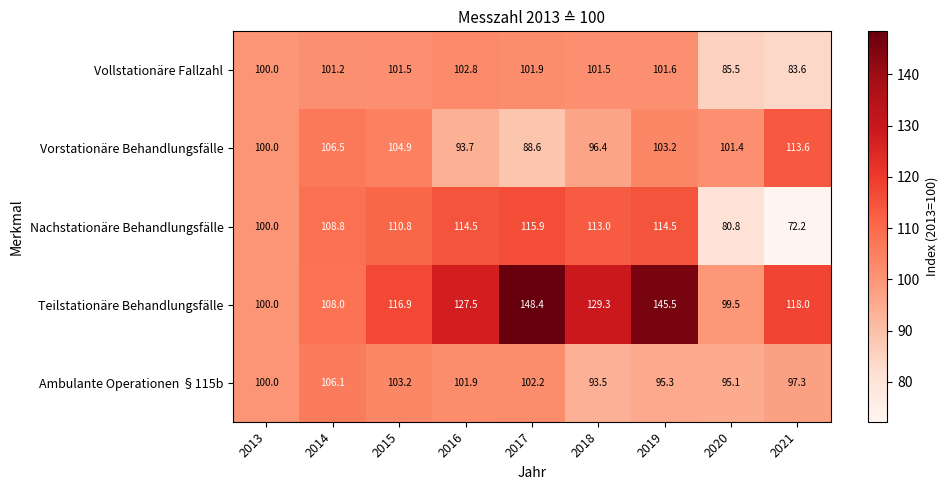

What is the difference between the Vorstationäre Behandlungsfälle values at 2013 and 2016?

6.3